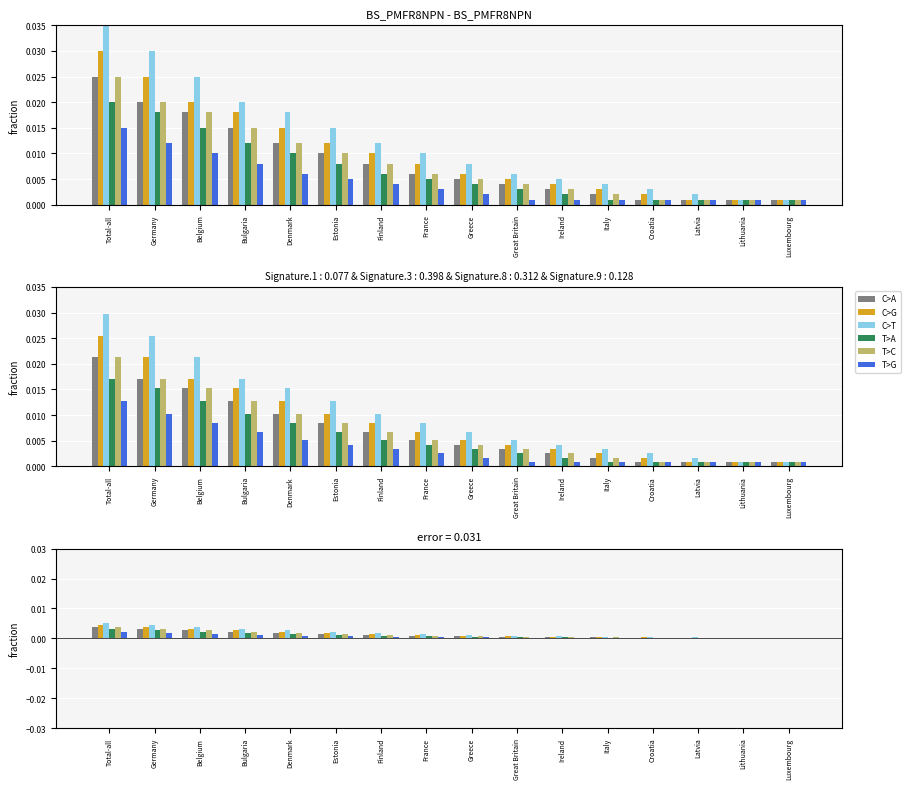

What position from the right is Ireland?

6